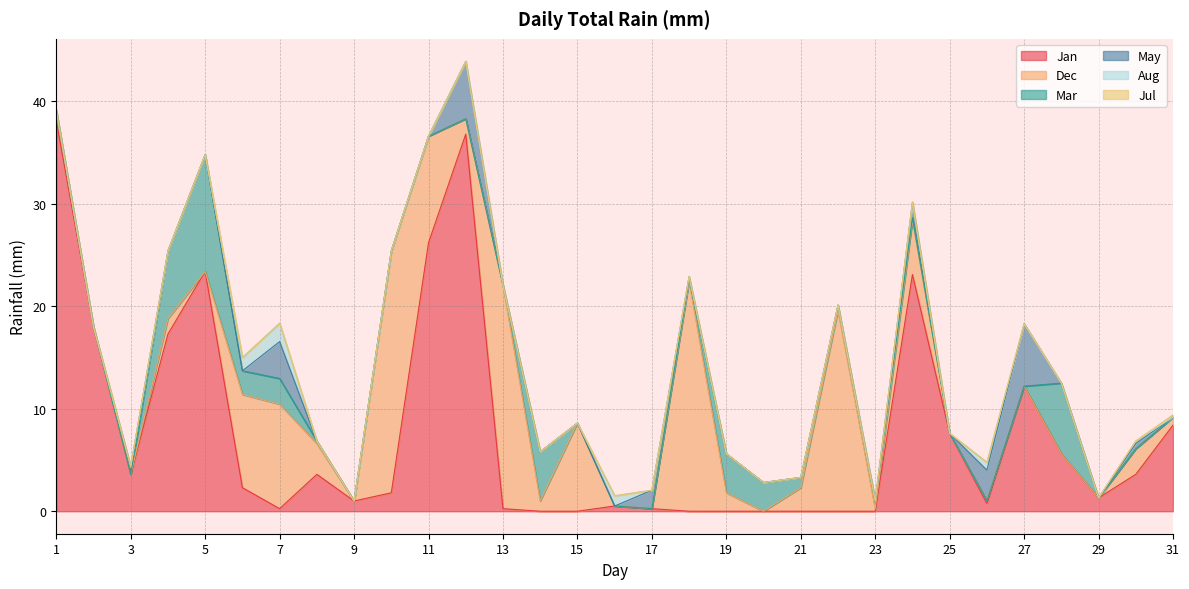

Reading right to left, list all the values displayed in this chart.

Jan: 8.4	3.6	1.3	5.6	12.2	0.8	7.6	23.1	0.0	0.0	0.0	0.0	0.0	0.0	0.2	0.5	0.0	0.0	0.2	36.8	26.2	1.8	1.0	3.6	0.2	2.3	23.4	17.3	3.6	18.0	38.1
Dec: 0.8	2.5	0.0	0.0	0.0	0.2	0.0	5.3	0.2	19.6	2.3	0.0	1.8	22.4	0.0	0.0	8.6	1.0	21.8	1.5	10.4	23.6	0.0	3.0	10.2	9.1	0.0	1.5	0.0	0.0	1.0
Mar: 0.0	0.0	0.0	6.9	0.0	0.0	0.0	0.2	0.8	0.5	1.0	2.8	3.8	0.2	0.0	0.0	0.0	4.8	0.0	0.0	0.0	0.0	0.0	0.2	2.5	2.3	11.4	6.6	0.0	0.0	0.0
May: 0.0	0.5	0.0	0.0	6.1	3.0	0.0	1.5	0.0	0.0	0.0	0.0	0.0	0.2	1.8	0.0	0.0	0.0	0.0	5.6	0.0	0.0	0.0	0.0	3.6	0.0	0.0	0.0	0.8	0.0	0.0
Aug: 0.0	0.2	0.0	0.0	0.0	0.8	0.0	0.0	0.0	0.0	0.0	0.0	0.0	0.0	0.0	1.0	0.0	0.0	0.0	0.0	0.0	0.0	0.0	0.0	1.8	1.3	0.0	0.0	0.0	0.0	0.0
Jul: 0.2	0.0	0.0	0.0	0.0	0.0	0.0	0.0	0.0	0.0	0.0	0.0	0.0	0.0	0.0	0.0	0.0	0.0	0.0	0.0	0.0	0.0	0.0	0.0	0.0	0.0	0.0	0.0	0.0	0.0	0.0